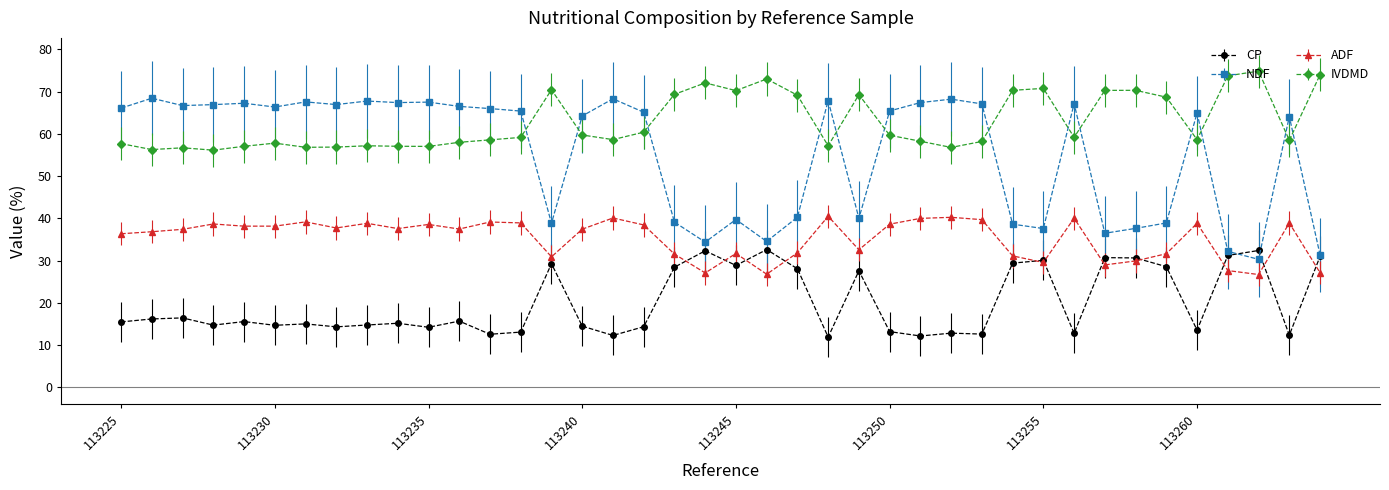

How many data points does each series have?

40